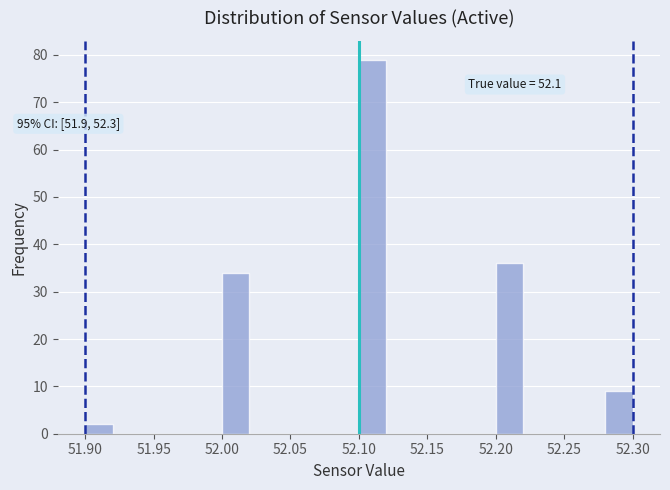

Which range on the x-axis has the tallest bar?

52.10 to 52.12